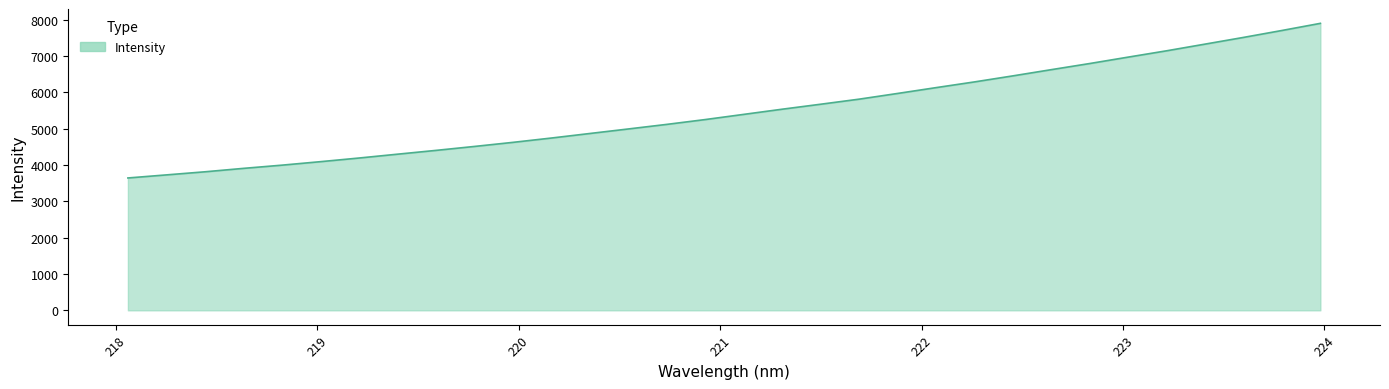

What is the smallest value displayed?

3641.9